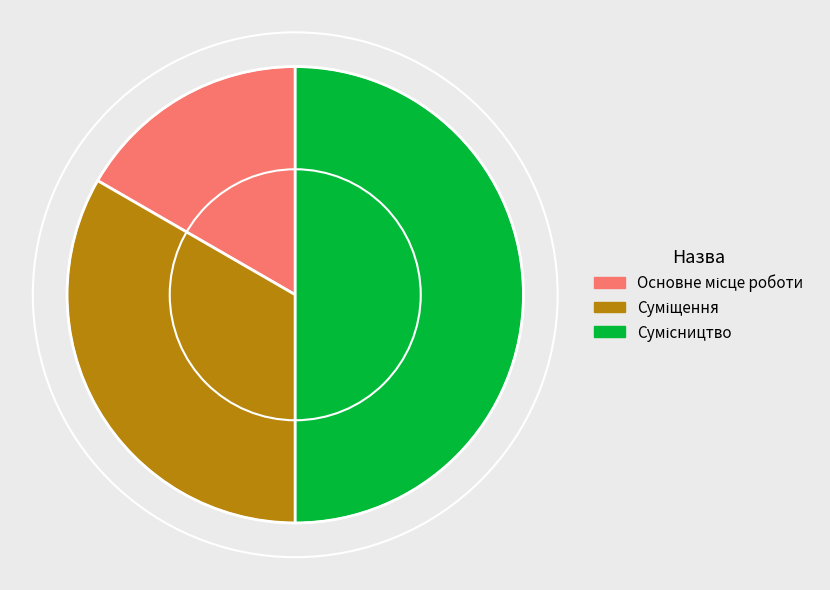

How many slices are in this pie chart?

3